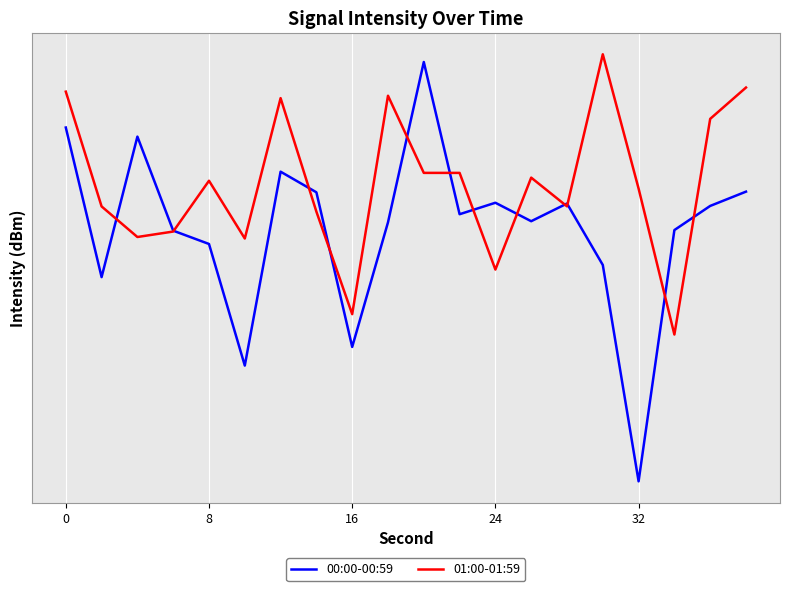

Does the chart display data point markers on the line(s)?

No